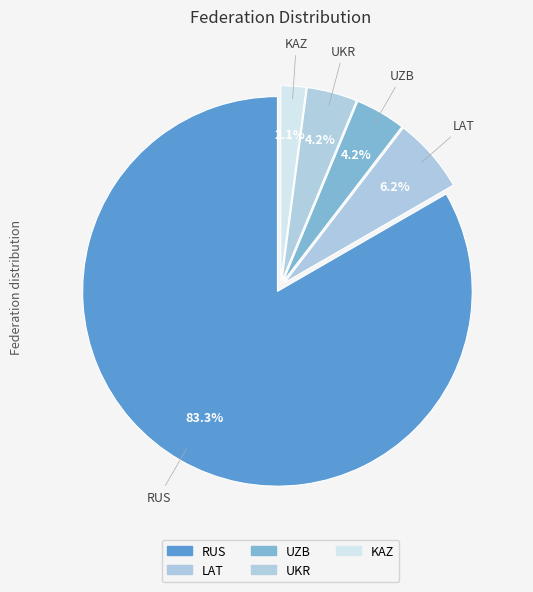

What percentage is the UZB slice, to the nearest percent?

4%